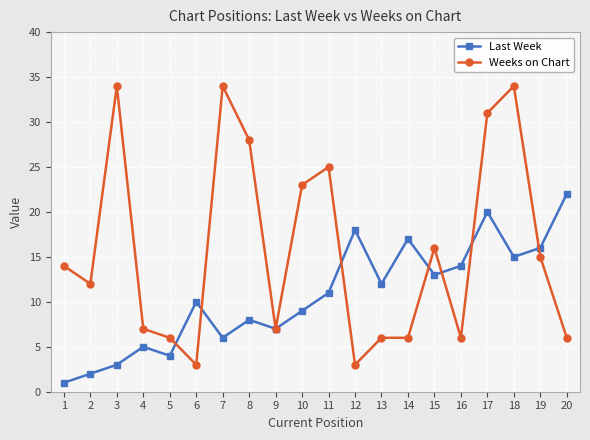

Which series changed the most between 6 and 7?

Weeks on Chart